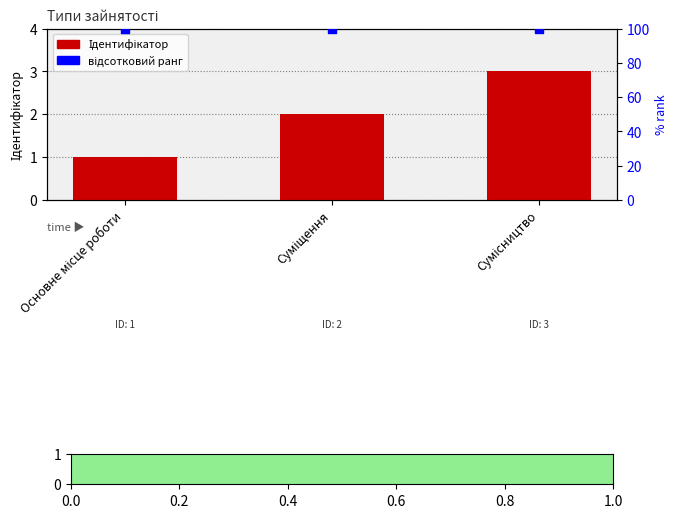

Which series has the largest Y range (max minus min)?

Ідентифікатор